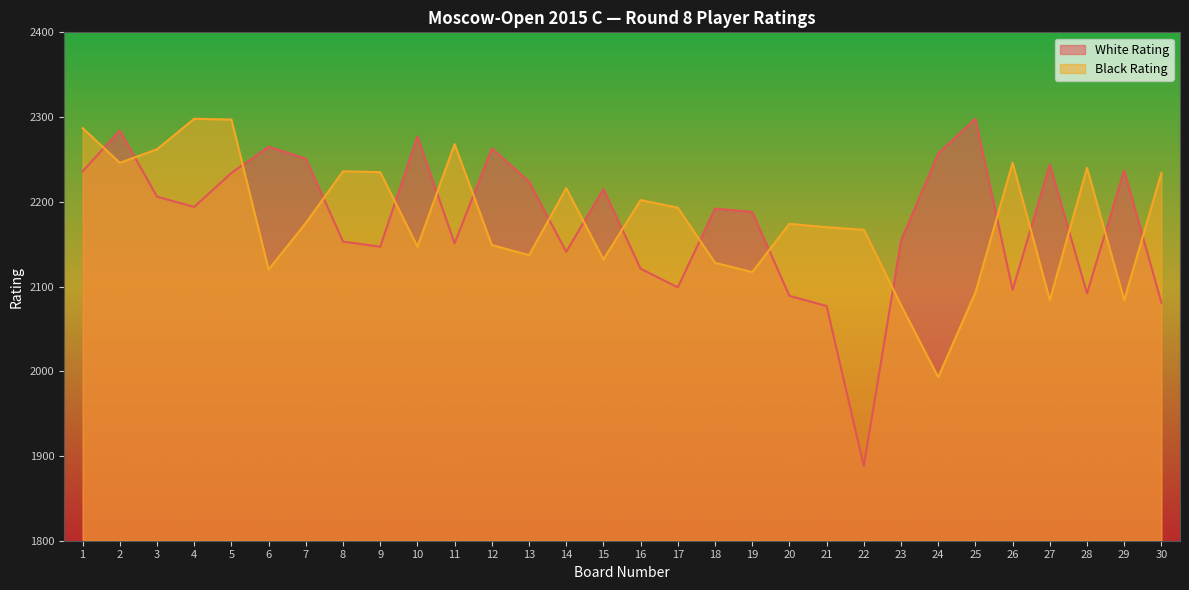

Count the number of data series in this chart.

2